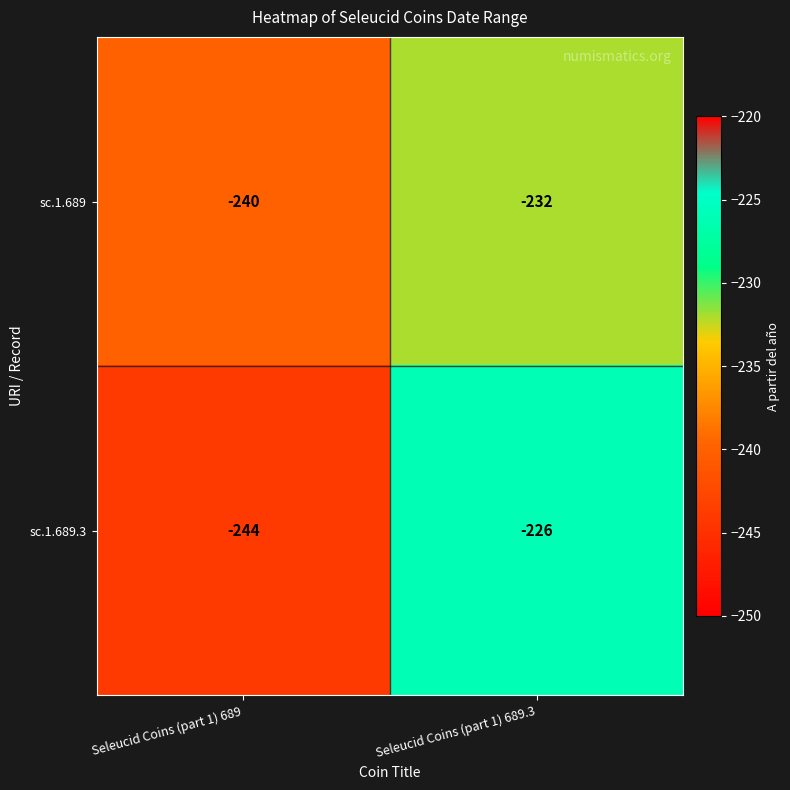

What is the difference between the sc.1.689 values at Seleucid Coins (part 1) 689.3 and Seleucid Coins (part 1) 689?

8